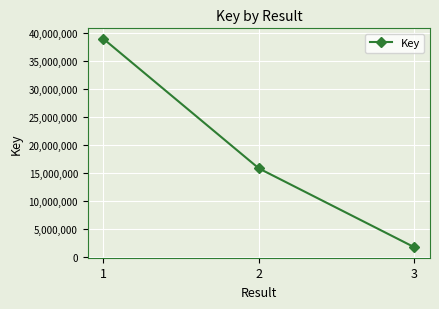

What is the change in value from 2 to 3?

-14131452